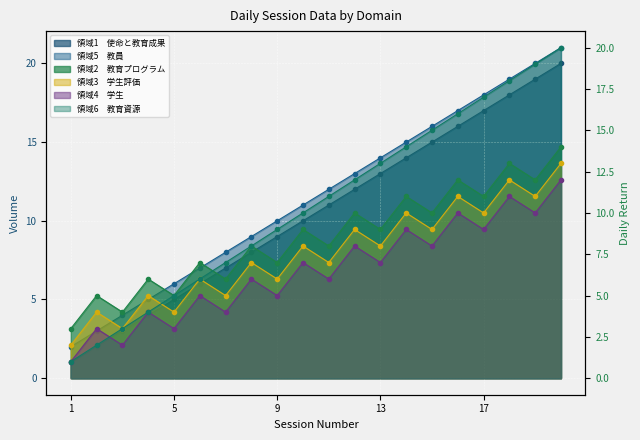

At how many categories does at least one series exceed 4?

18